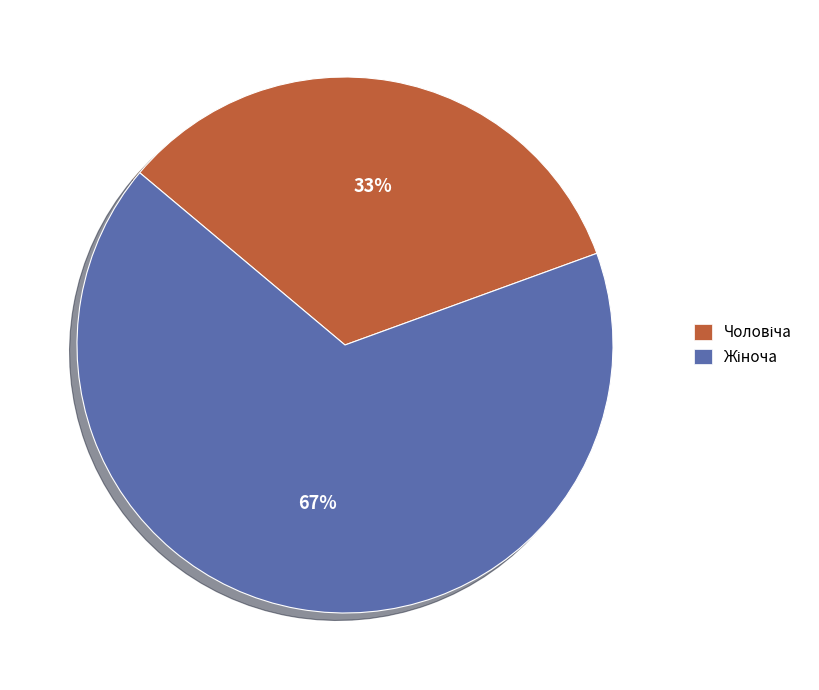

Does any single category account for the majority?

Yes